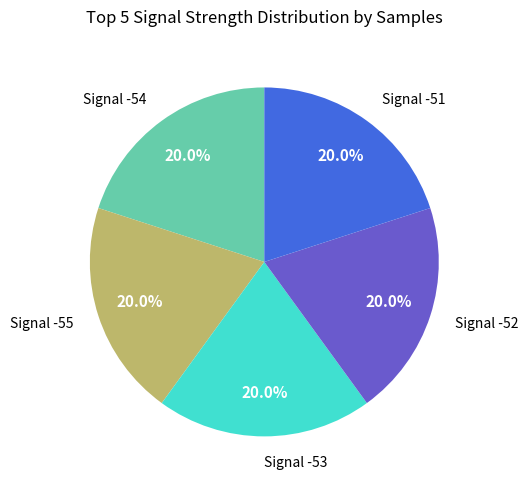

How many segments does this pie chart have?

5